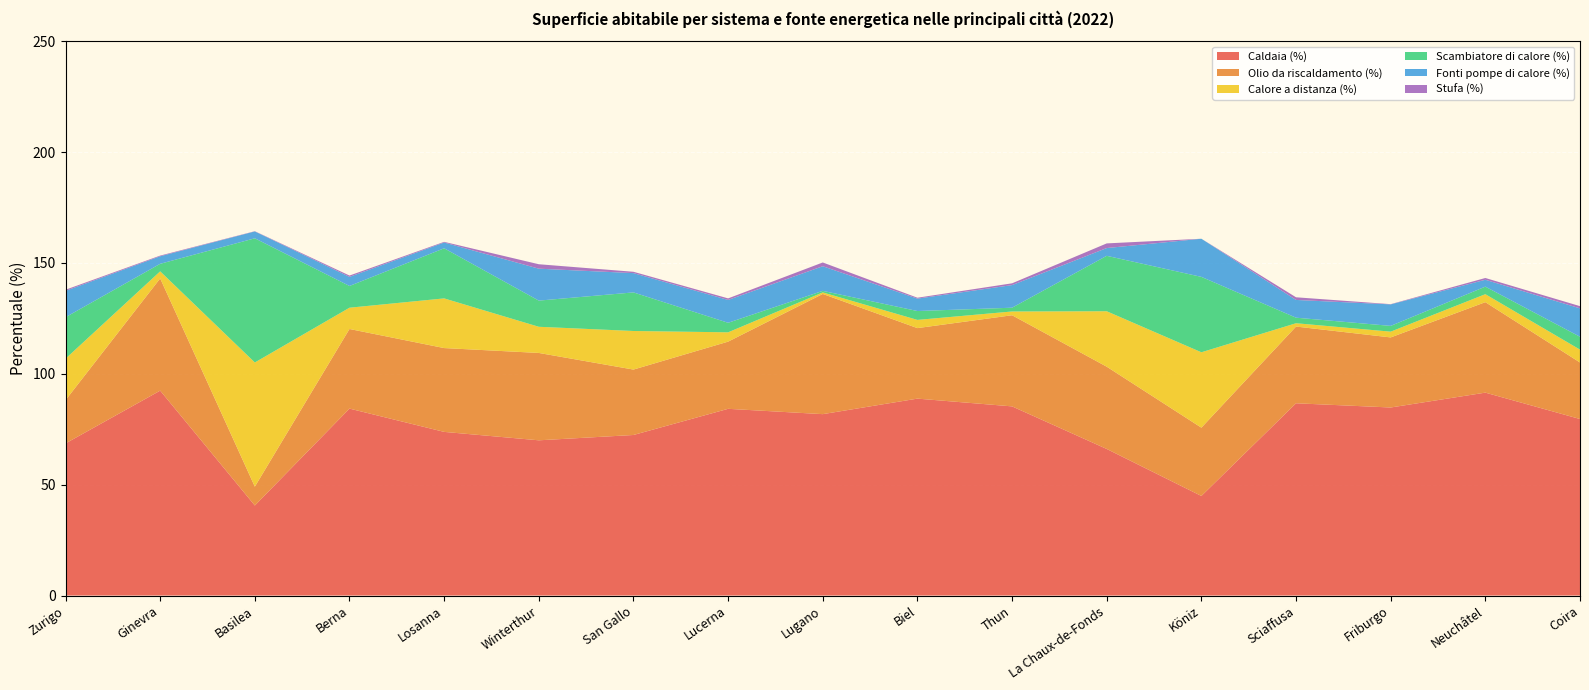

Reading right to left, transcribe all the data shown in this chart.

Caldaia (%): Coira=79.6	Neuchâtel=91.5	Friburgo=84.8	Sciaffusa=86.7	Köniz=44.9	La Chaux-de-Fonds=66.1	Thun=85.3	Biel=88.8	Lugano=81.8	Lucerna=84.2	San Gallo=72.4	Winterthur=70.0	Losanna=73.8	Berna=84.3	Basilea=40.6	Ginevra=92.4	Zurigo=68.6
Olio da riscaldamento (%): Coira=25.5	Neuchâtel=40.8	Friburgo=31.6	Sciaffusa=34.6	Köniz=30.8	La Chaux-de-Fonds=37.1	Thun=41.1	Biel=31.8	Lugano=54.2	Lucerna=30.3	San Gallo=29.5	Winterthur=39.4	Losanna=37.8	Berna=35.9	Basilea=8.5	Ginevra=50.6	Zurigo=19.5
Calore a distanza (%): Coira=5.8	Neuchâtel=3.6	Friburgo=2.6	Sciaffusa=1.5	Köniz=34.0	La Chaux-de-Fonds=25.0	Thun=1.7	Biel=3.7	Lugano=0.7	Lucerna=4.2	San Gallo=17.4	Winterthur=11.8	Losanna=22.4	Berna=9.6	Basilea=56.0	Ginevra=3.2	Zurigo=18.7
Scambiatore di calore (%): Coira=5.8	Neuchâtel=3.4	Friburgo=2.6	Sciaffusa=2.5	Köniz=34.0	La Chaux-de-Fonds=25.0	Thun=1.7	Biel=4.0	Lugano=0.7	Lucerna=4.3	San Gallo=17.4	Winterthur=11.8	Losanna=22.6	Berna=9.8	Basilea=56.0	Ginevra=3.4	Zurigo=18.7
Fonti pompe di calore (%): Coira=12.8	Neuchâtel=3.1	Friburgo=9.7	Sciaffusa=8.0	Köniz=17.2	La Chaux-de-Fonds=3.5	Thun=10.2	Biel=5.6	Lugano=11.1	Lucerna=10.3	San Gallo=8.7	Winterthur=14.4	Losanna=2.6	Berna=4.1	Basilea=3.1	Ginevra=3.4	Zurigo=11.9
Stufa (%): Coira=1.0	Neuchâtel=0.8	Friburgo=0.1	Sciaffusa=1.2	Köniz=0.0	La Chaux-de-Fonds=2.1	Thun=0.8	Biel=0.4	Lugano=1.7	Lucerna=0.7	San Gallo=0.6	Winterthur=2.0	Losanna=0.3	Berna=0.6	Basilea=0.1	Ginevra=0.3	Zurigo=0.5